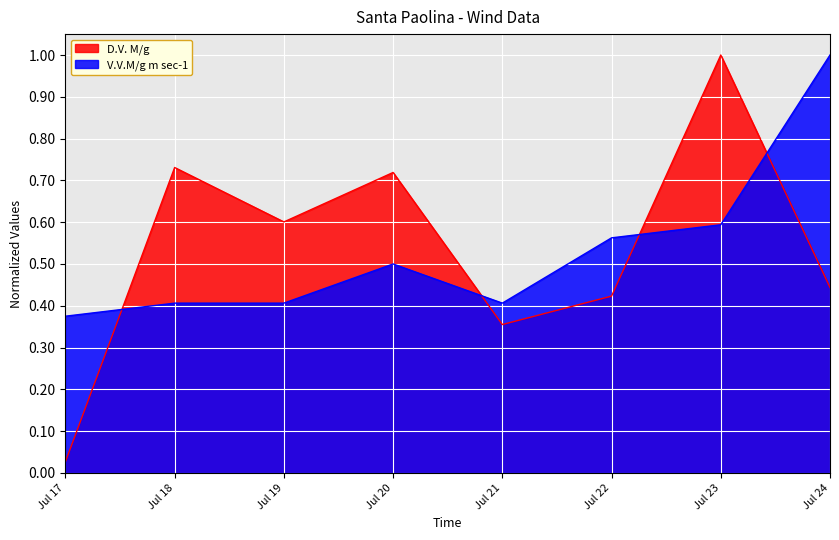

Does the chart display data point markers on the line(s)?

No